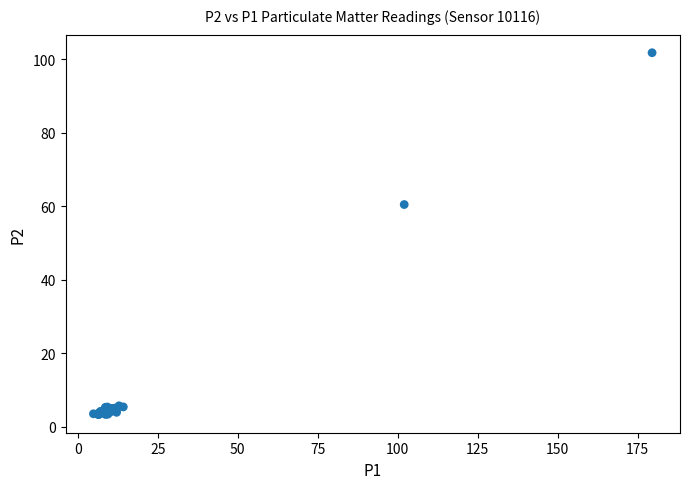

What Y value in the scatter plot is closest to 52?

60.5